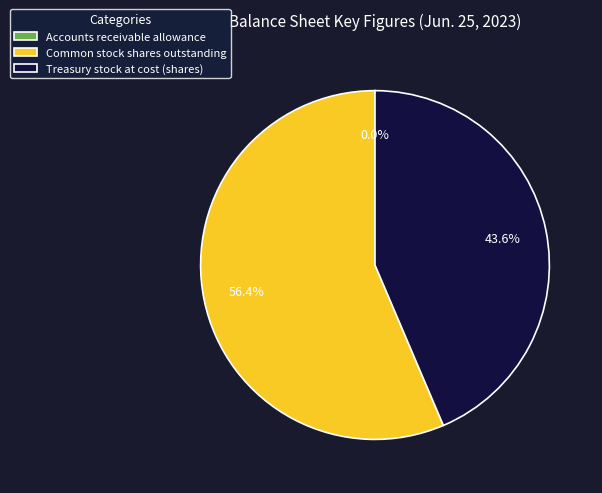

Do Common stock shares outstanding and Treasury stock at cost (shares) together represent more than half of the pie?

Yes